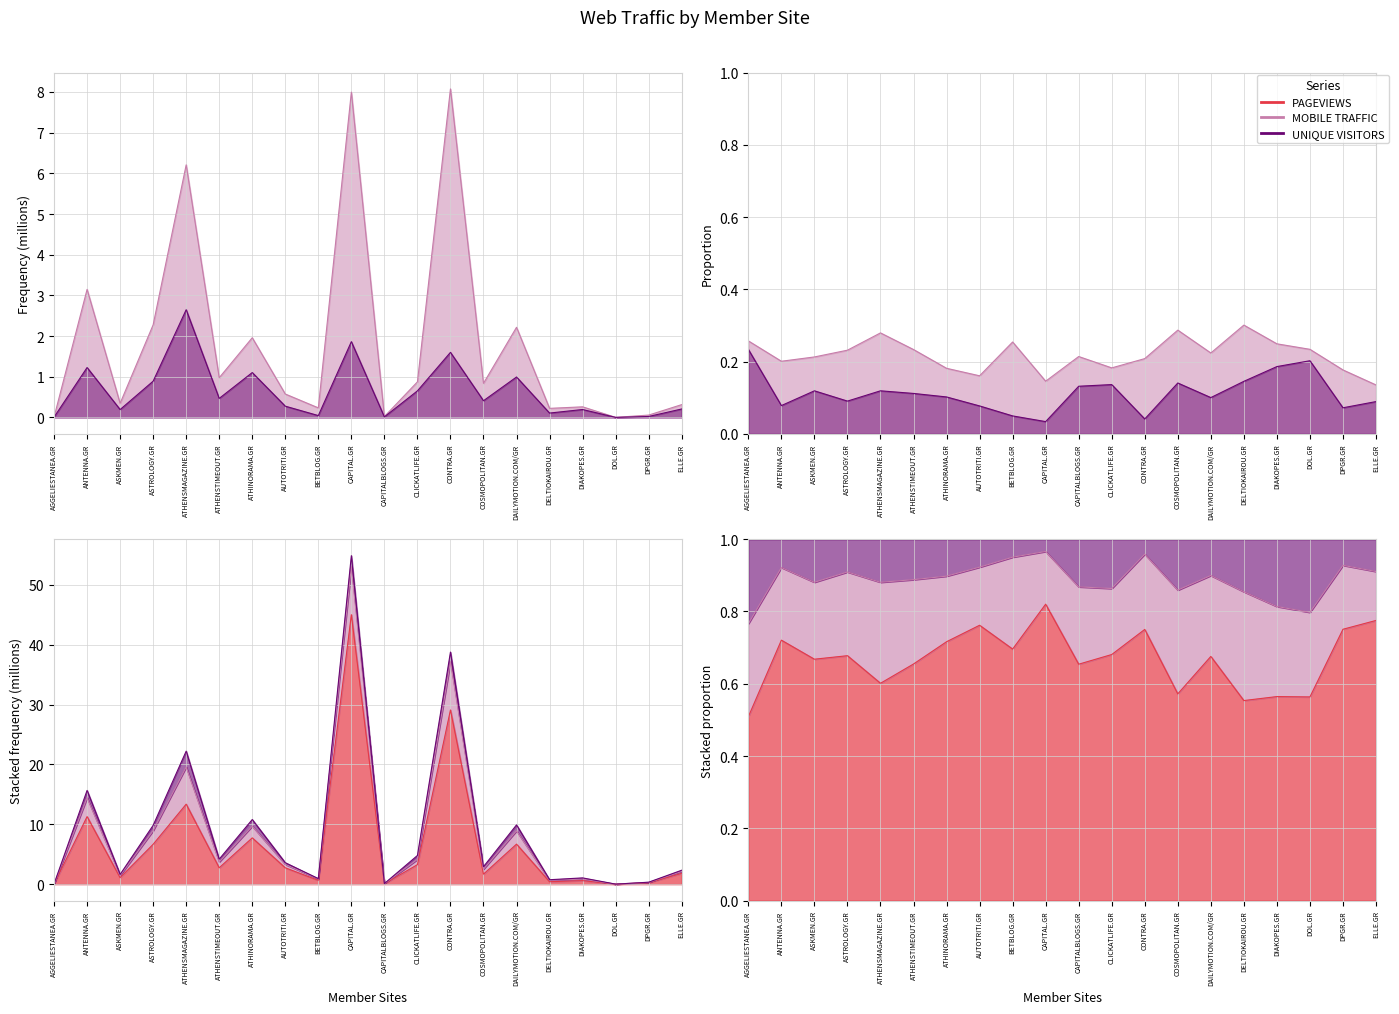

Which series changed the most between CAPITALBLOGS.GR and CONTRA.GR?

PAGEVIEWS